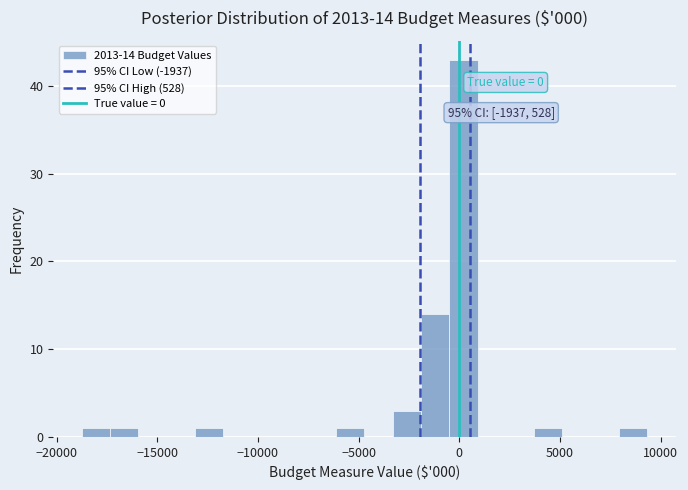

Read against the x-axis, roughly where is the centre of the tallest bar?

0